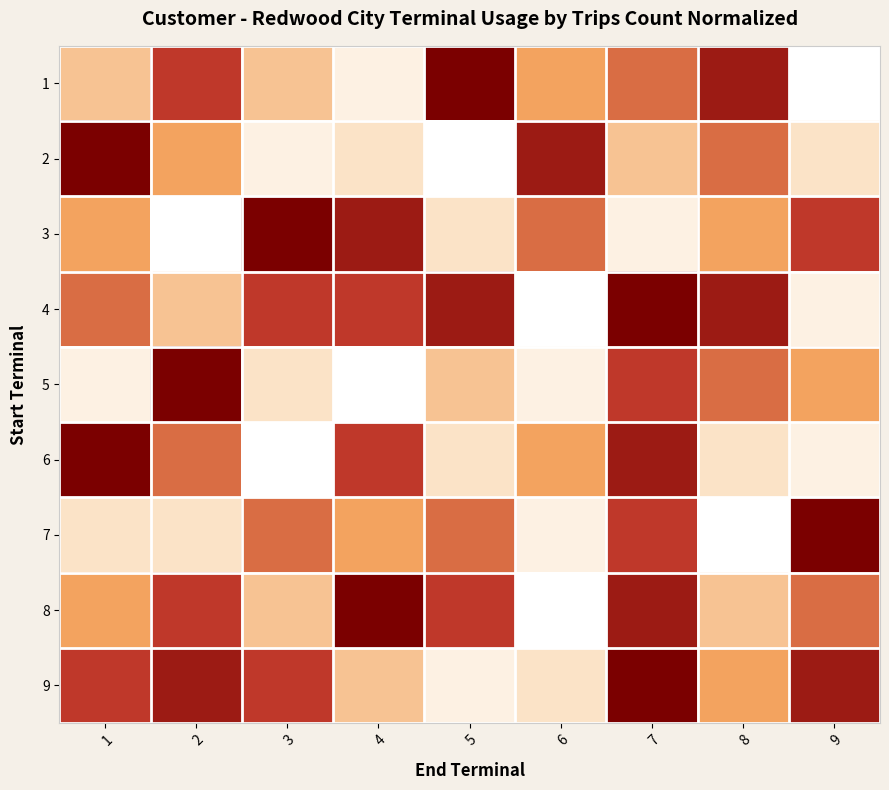

Reading left to right, transcribe all the data shown in this chart.

1: 1=4	2=7	3=4	4=2	5=9	6=5	7=6	8=8	9=1
2: 1=9	2=5	3=2	4=3	5=1	6=8	7=4	8=6	9=3
3: 1=5	2=1	3=9	4=8	5=3	6=6	7=2	8=5	9=7
4: 1=6	2=4	3=7	4=7	5=8	6=1	7=9	8=8	9=2
5: 1=2	2=9	3=3	4=1	5=4	6=2	7=7	8=6	9=5
6: 1=9	2=6	3=1	4=7	5=3	6=5	7=8	8=3	9=2
7: 1=3	2=3	3=6	4=5	5=6	6=2	7=7	8=1	9=9
8: 1=5	2=7	3=4	4=9	5=7	6=1	7=8	8=4	9=6
9: 1=7	2=8	3=7	4=4	5=2	6=3	7=9	8=5	9=8